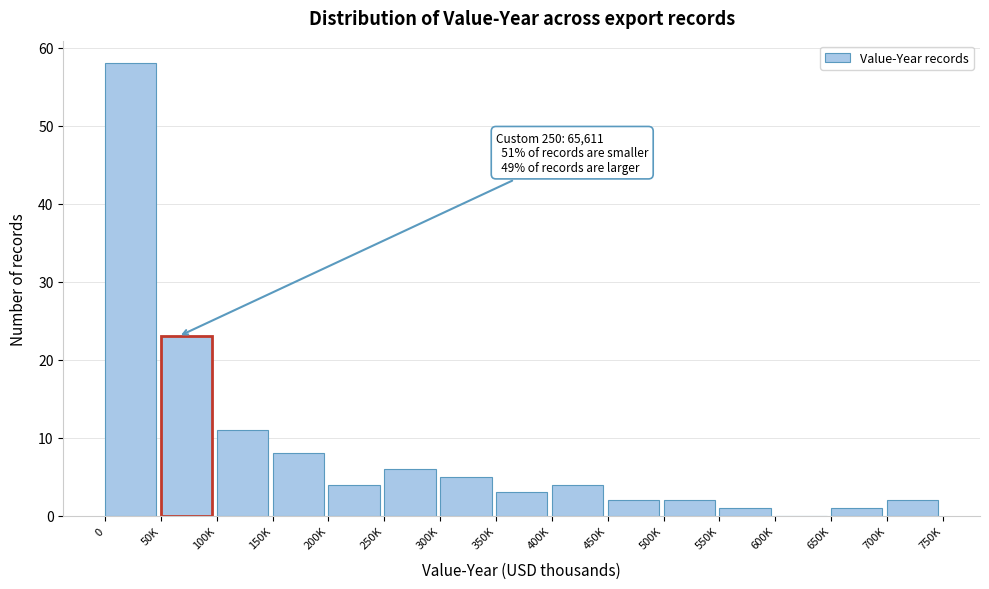

Reading right to left, extract all data points from this chart.

700K=2	650K=1	600K=0	550K=1	500K=2	450K=2	400K=4	350K=3	300K=5	250K=6	200K=4	150K=8	100K=11	50K=23	0=58